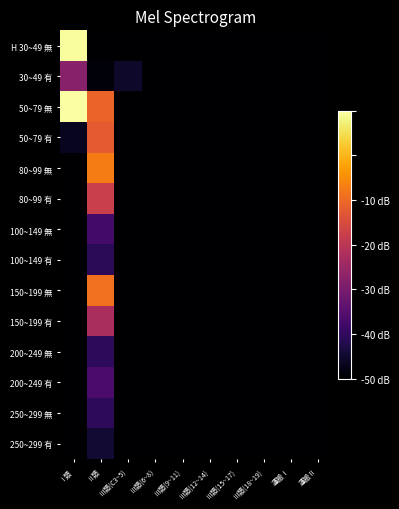

Rank the series by their maximum value, from highest to lowest.

50~79 無, H 30~49 無, 80~99 無, 150~199 無, 50~79 有, 80~99 有, 150~199 有, 30~49 有, 200~249 有, 100~149 無, 200~249 無, 250~299 無, 100~149 有, 250~299 有